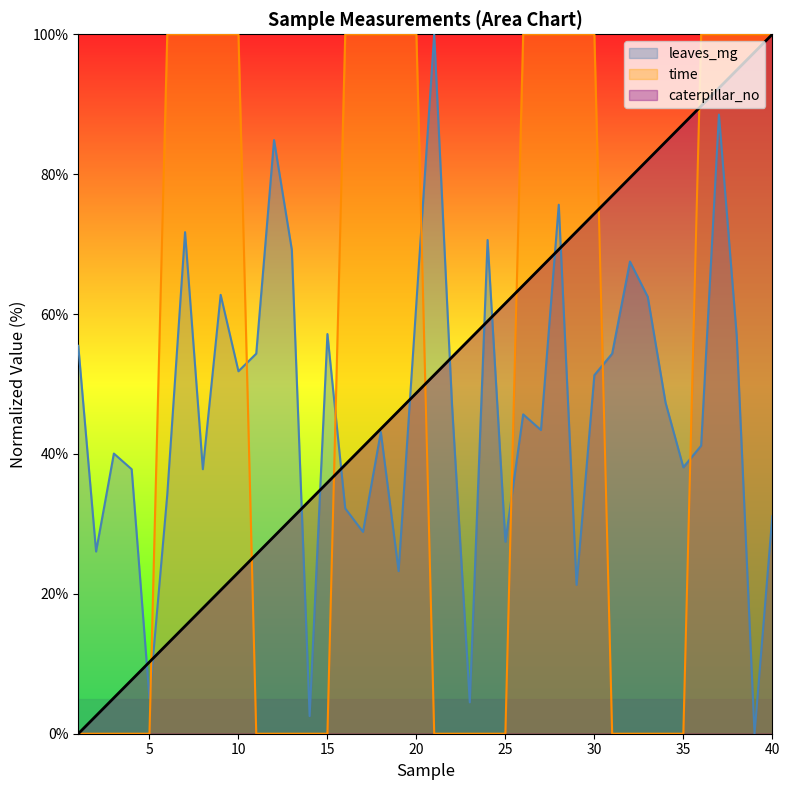

How many positive values does the caterpillar_no series have?

39